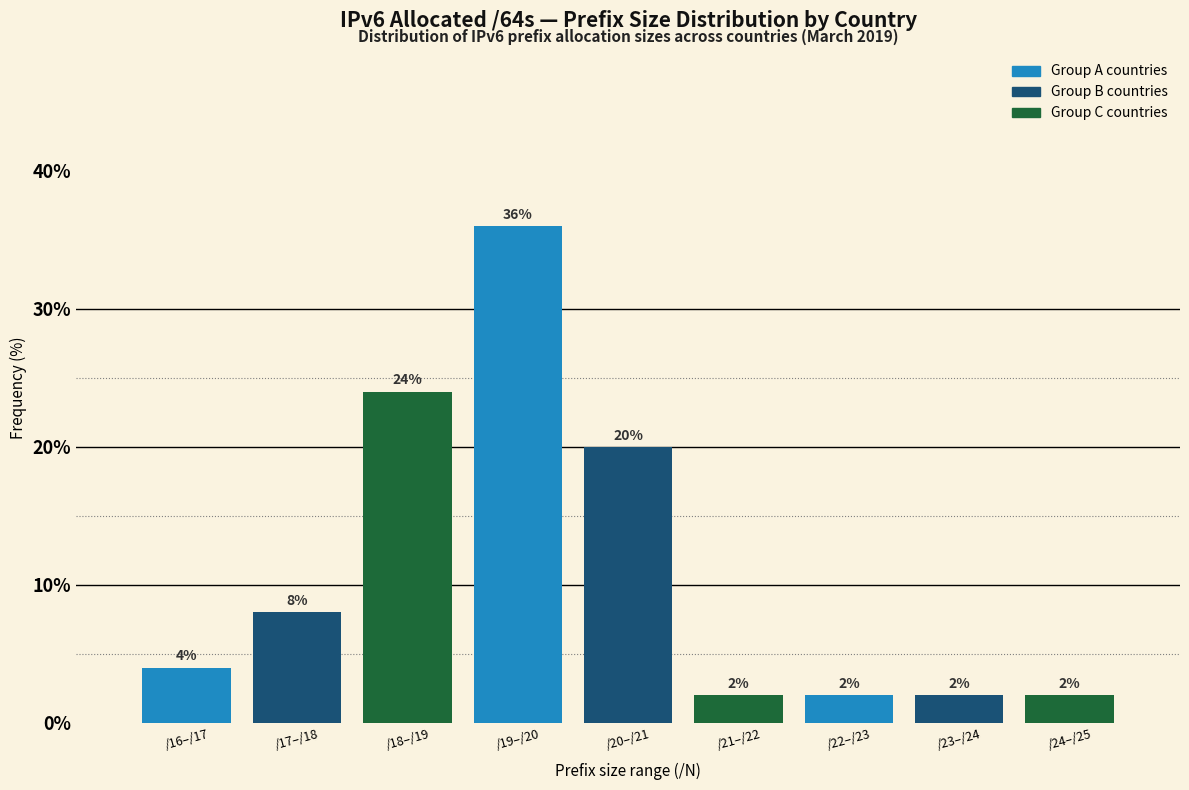

Reading left to right, extract all data points from this chart.

/16–/17=4	/17–/18=8	/18–/19=24	/19–/20=36	/20–/21=20	/21–/22=2	/22–/23=2	/23–/24=2	/24–/25=2